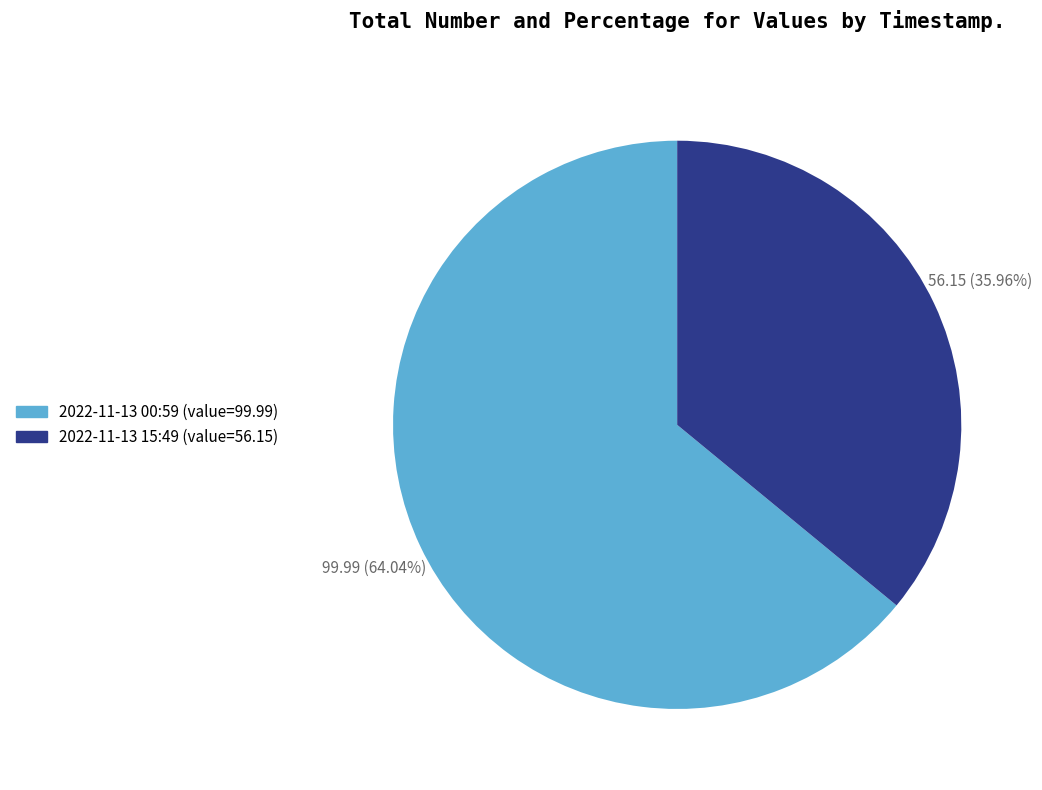

Is there a majority slice in this chart?

Yes